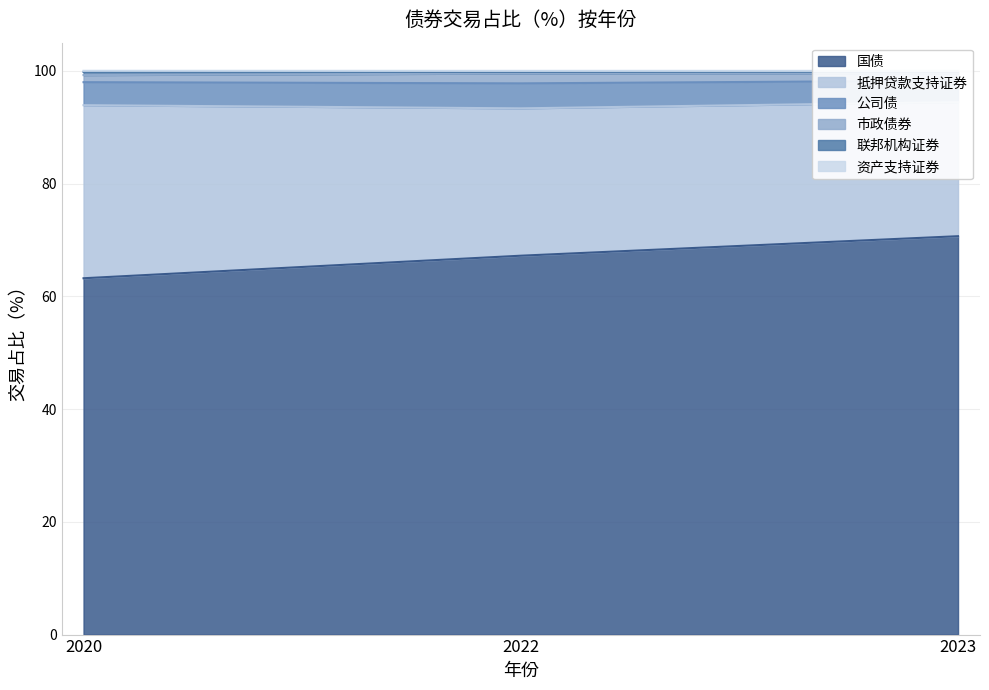

The value of 国债 at 2022 is 67.2. True or false?

True